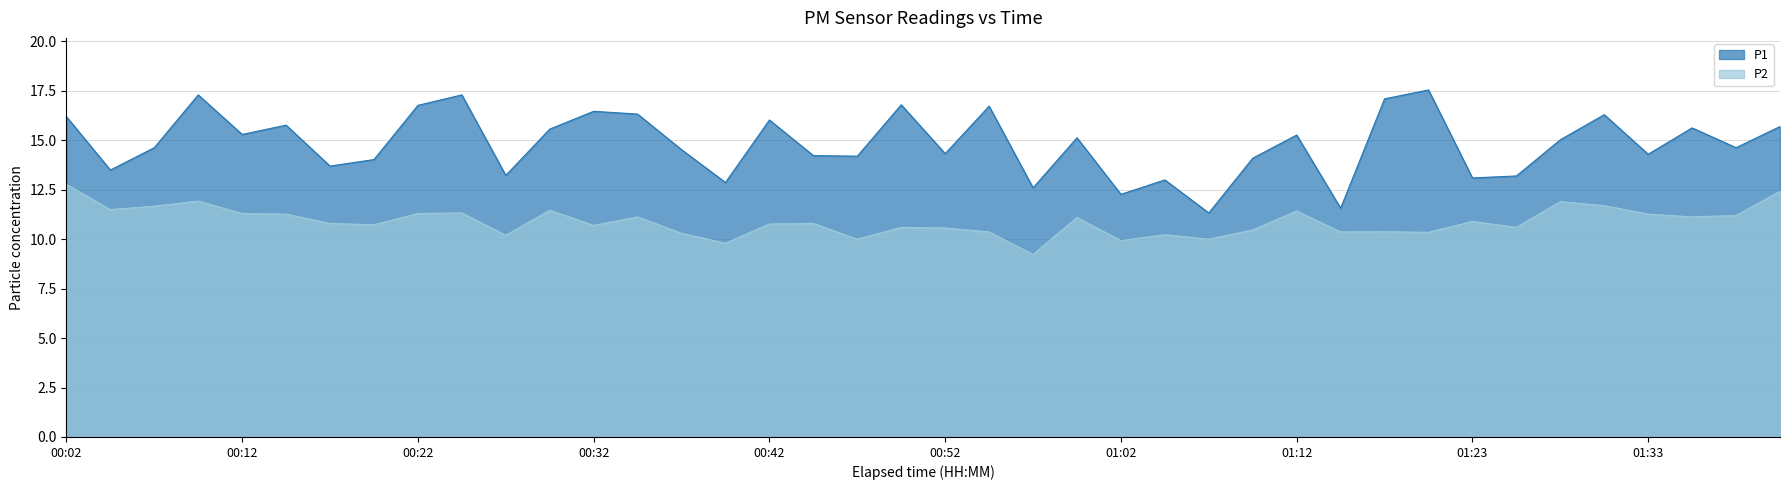

At which category does P2 reach its first local valley?

00:04